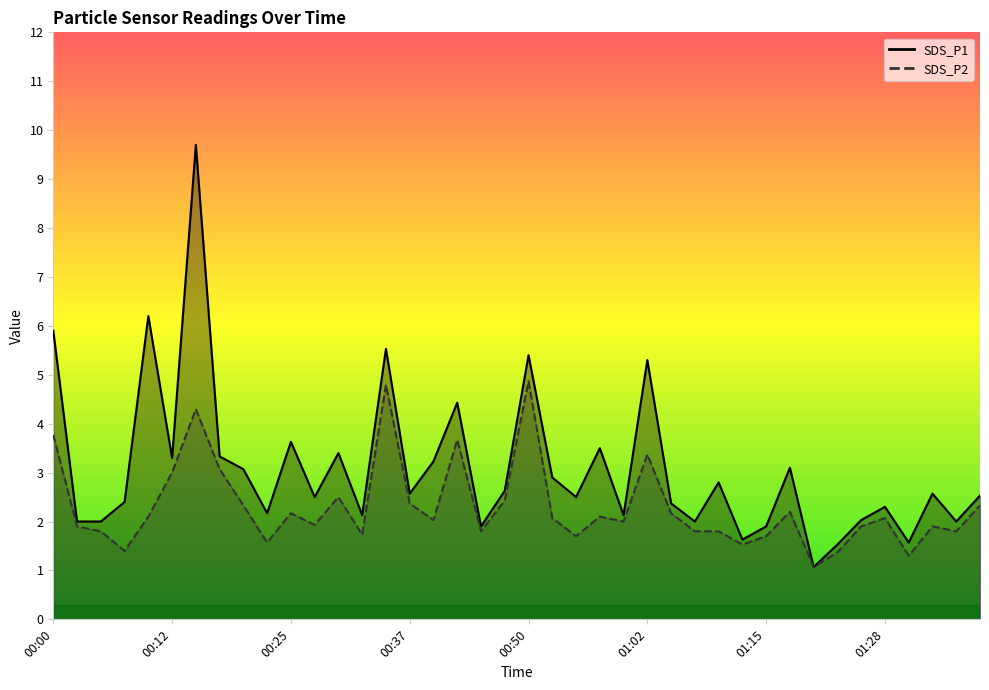

Rank the categories by SDS_P2 value from lowest to highest.

01:20, 01:31, 01:23, 00:07, 01:13, 00:22, 00:55, 01:15, 00:32, 00:05, 00:45, 01:08, 01:10, 01:36, 00:02, 01:26, 01:33, 00:27, 01:00, 00:40, 00:52, 01:28, 00:10, 00:57, 00:25, 01:05, 01:18, 00:20, 01:38, 00:37, 00:47, 00:30, 00:12, 00:17, 01:02, 00:42, 00:00, 00:15, 00:35, 00:50